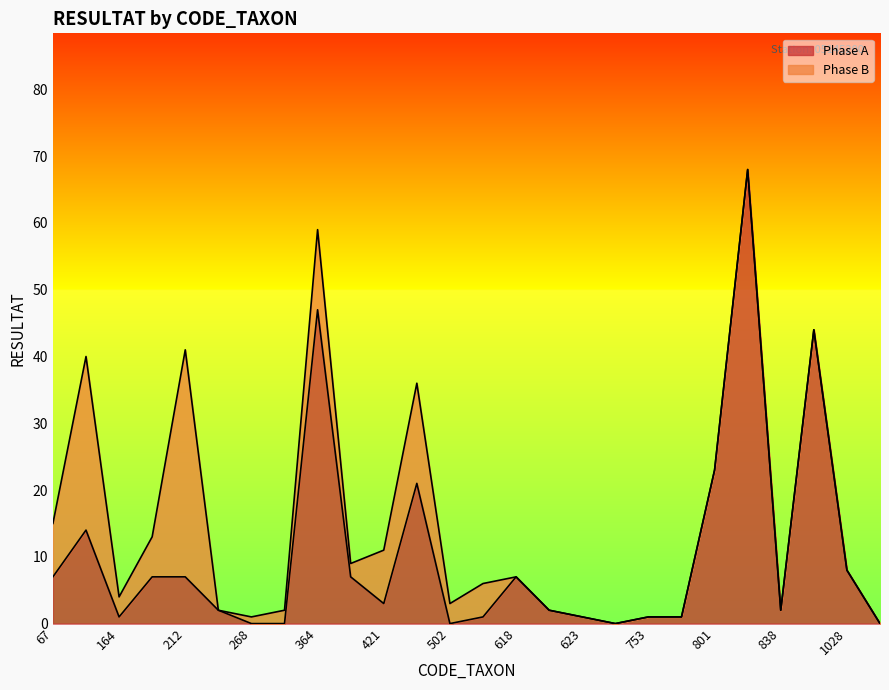

Between 807 and 268, which is larger?

807